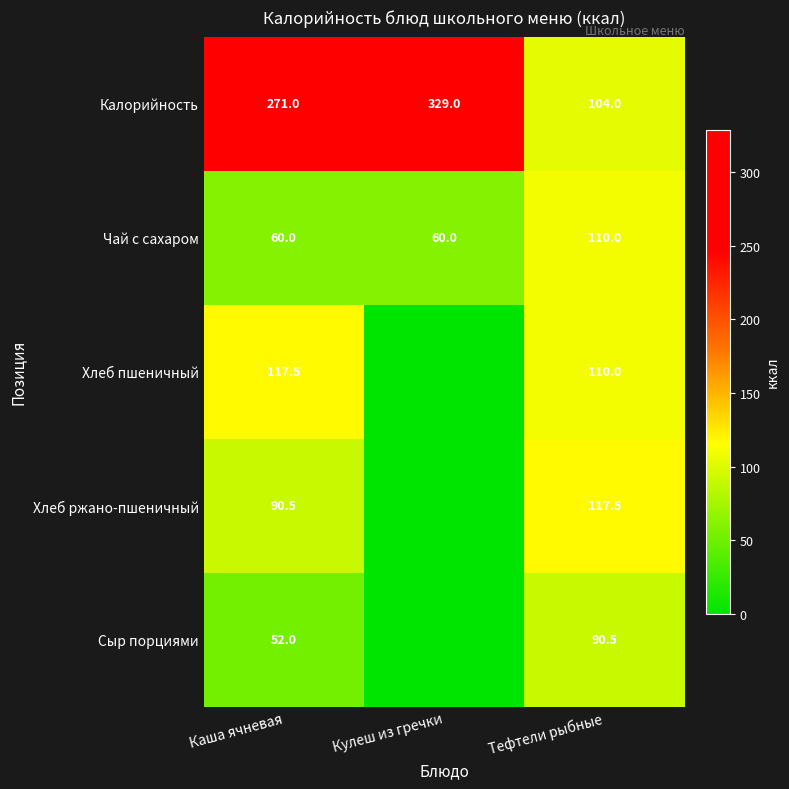

At how many categories does at least one series exceed 129?

2